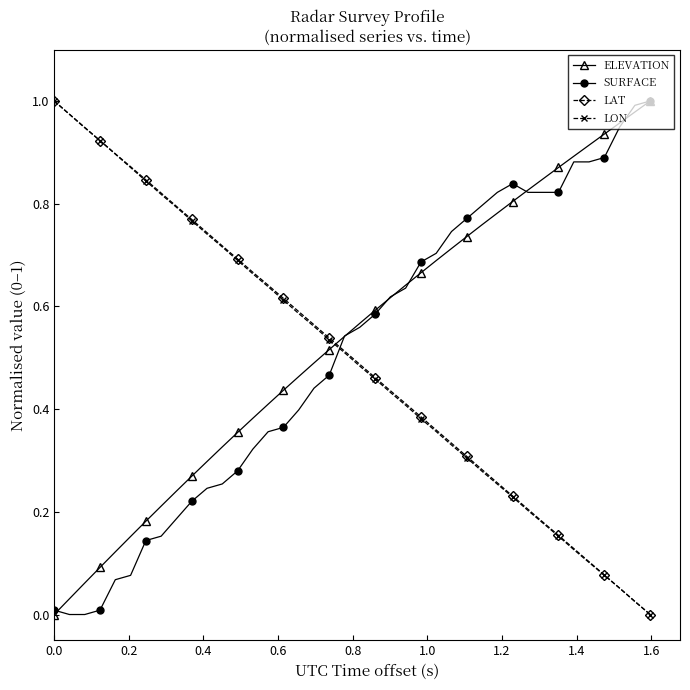

True or false: LON has more than 2 points higher than both neighbors.

False